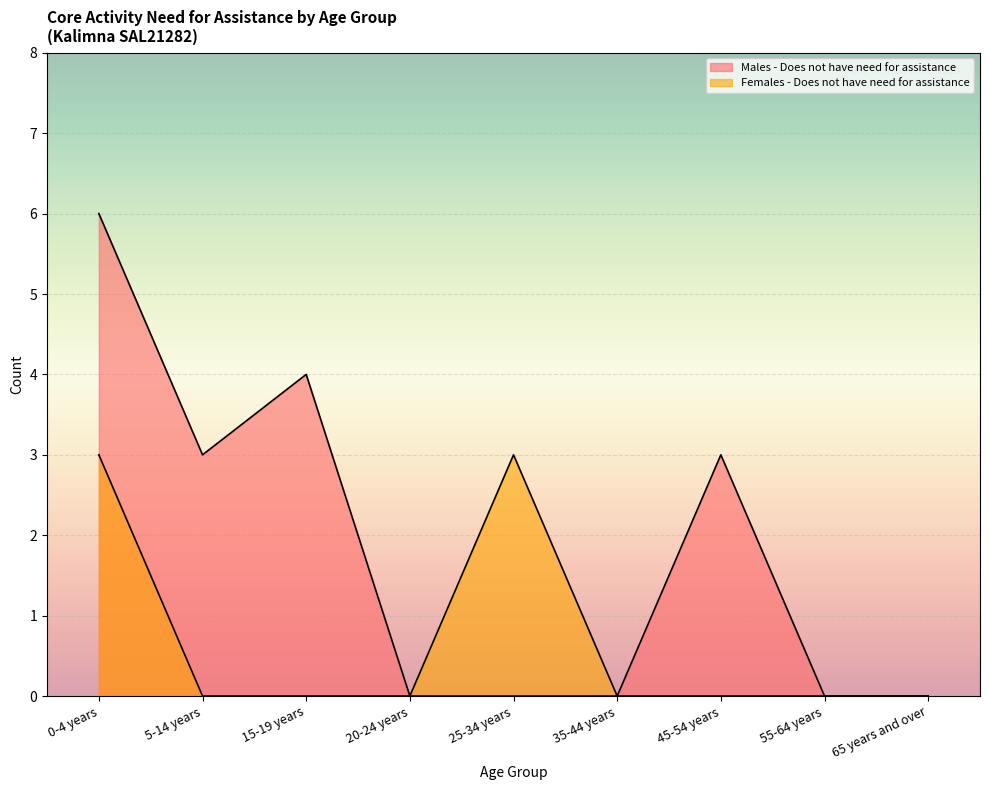

Does the chart display data point markers on the line(s)?

No